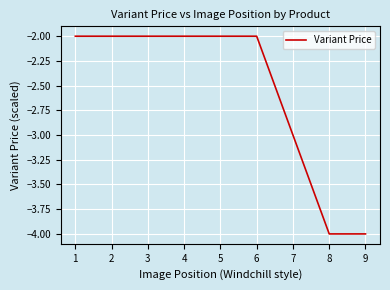

Between 3 and 9, which is larger?

3